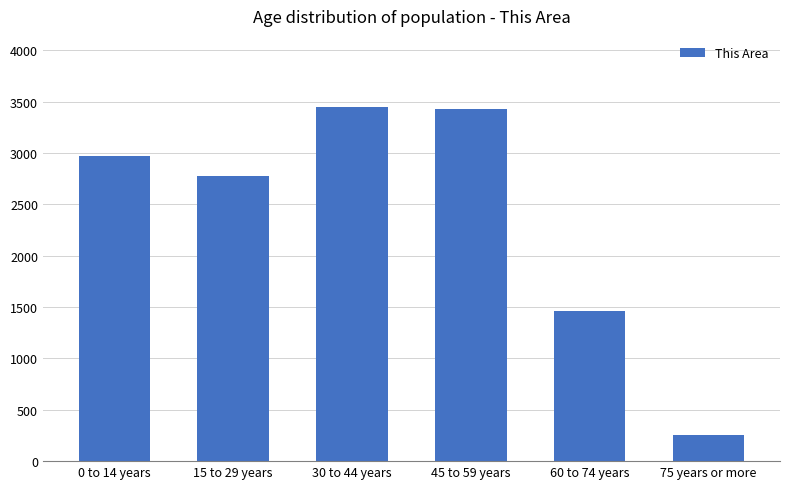

What is the greatest value displayed?

3449